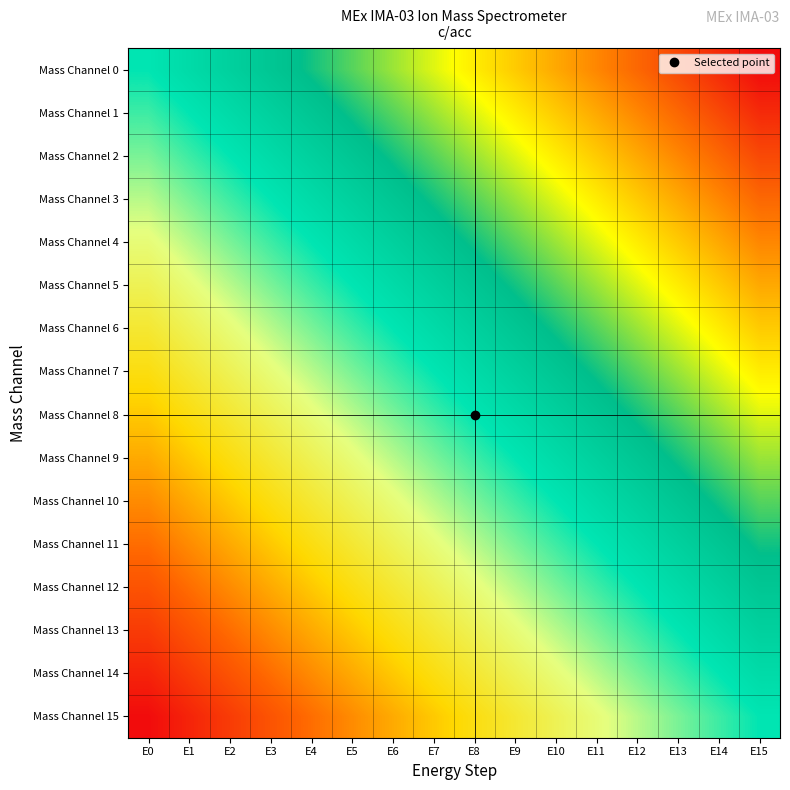

At which category is the sum across all series the highest?

E15